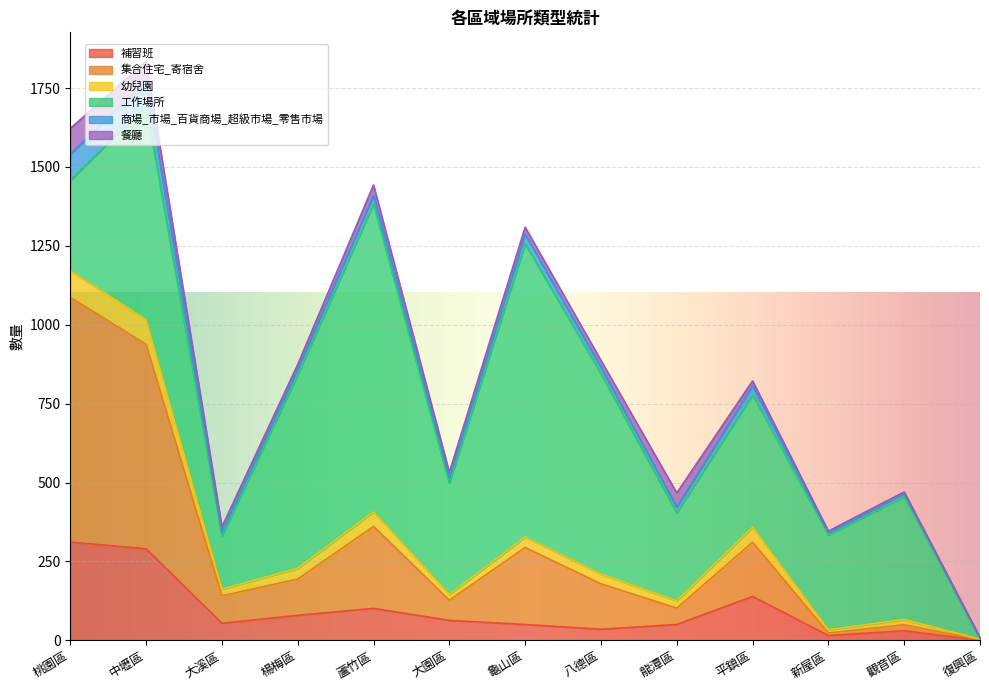

What is the sum of all 補習班 values?

1217